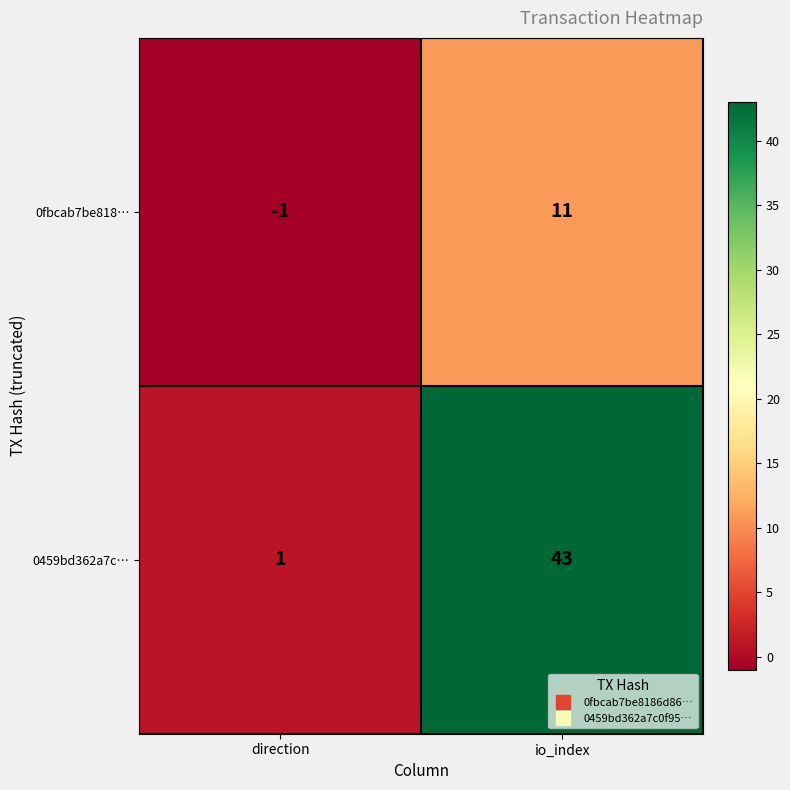

Rank the series by their maximum value, from highest to lowest.

0459bd362a7c…, 0fbcab7be818…